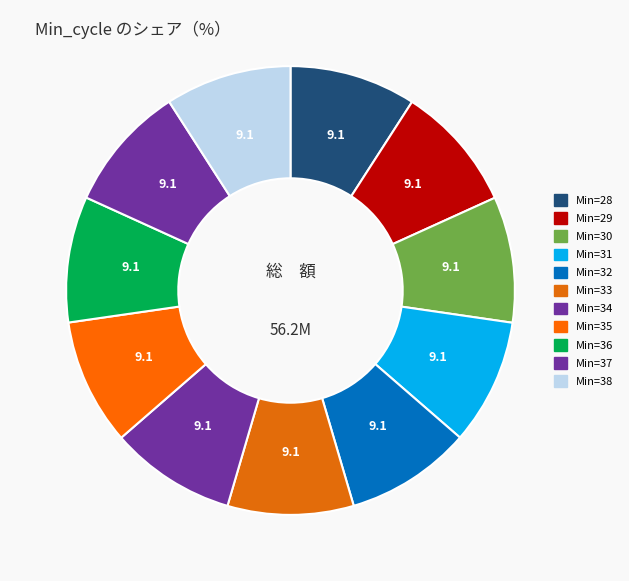

How many segments does this pie chart have?

11